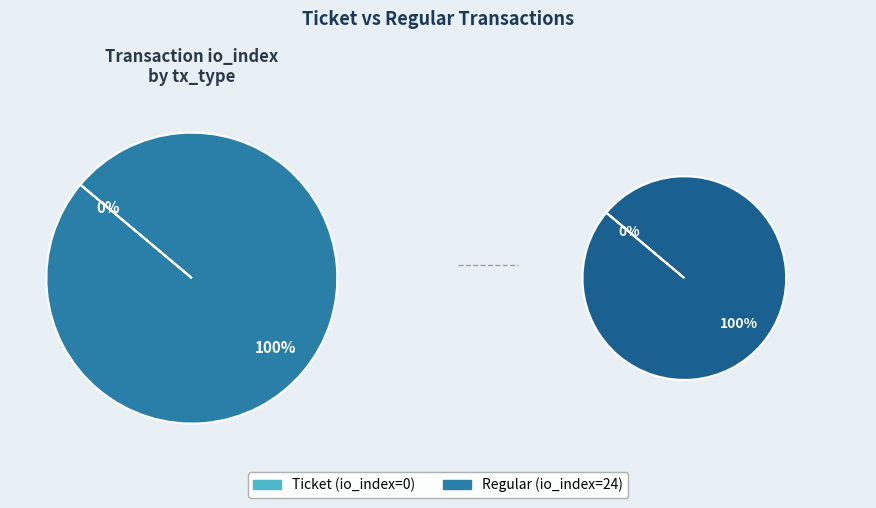

How many slices are in this pie chart?

2